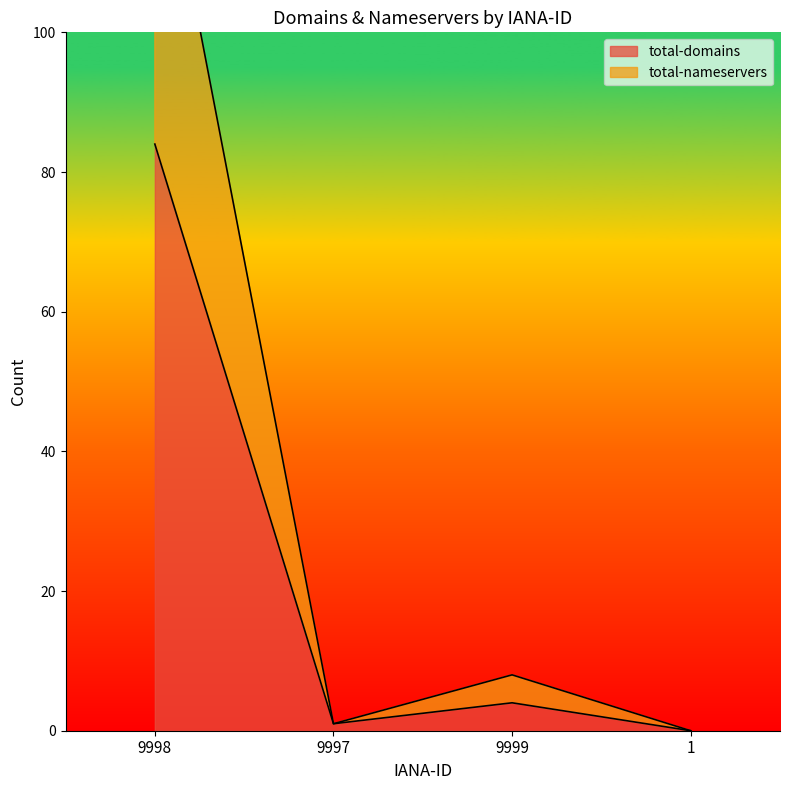

What is the difference between the maximum and second lowest values in the total-nameservers series?

133